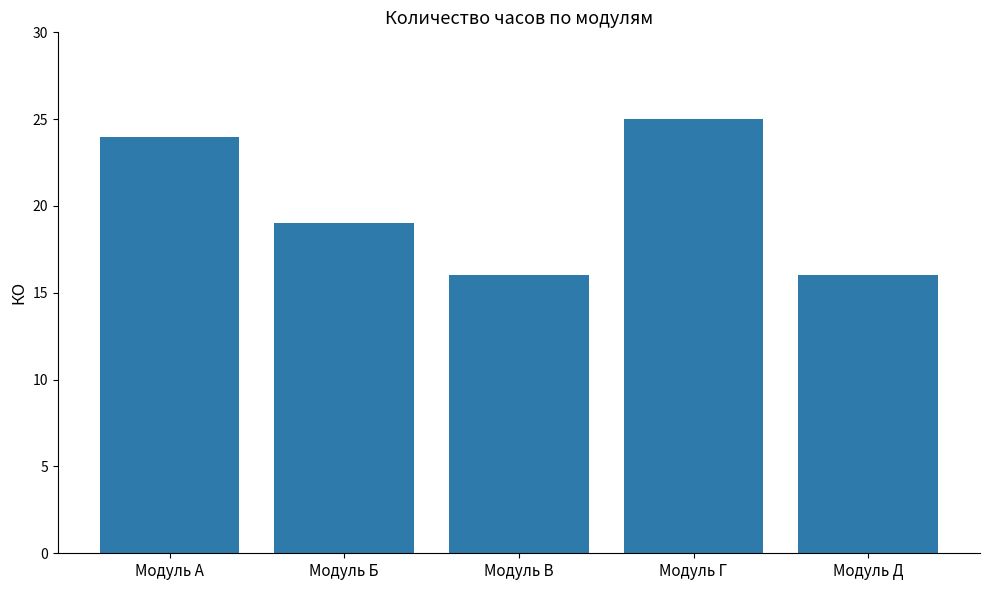

Are the bars horizontal?

No